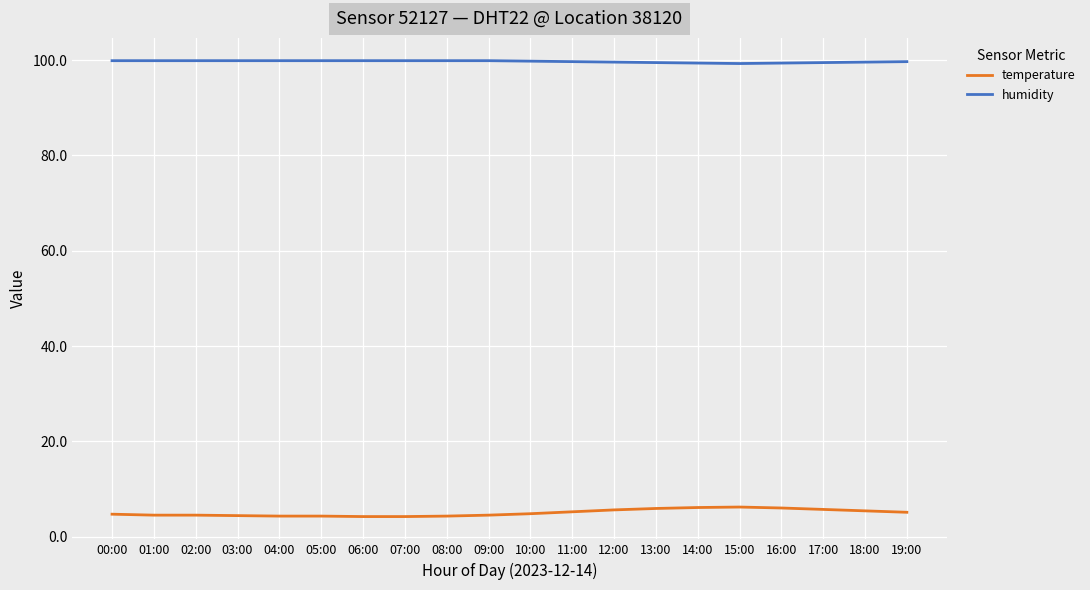

At 11:00, list the series in order from largest to smallest.

humidity, temperature